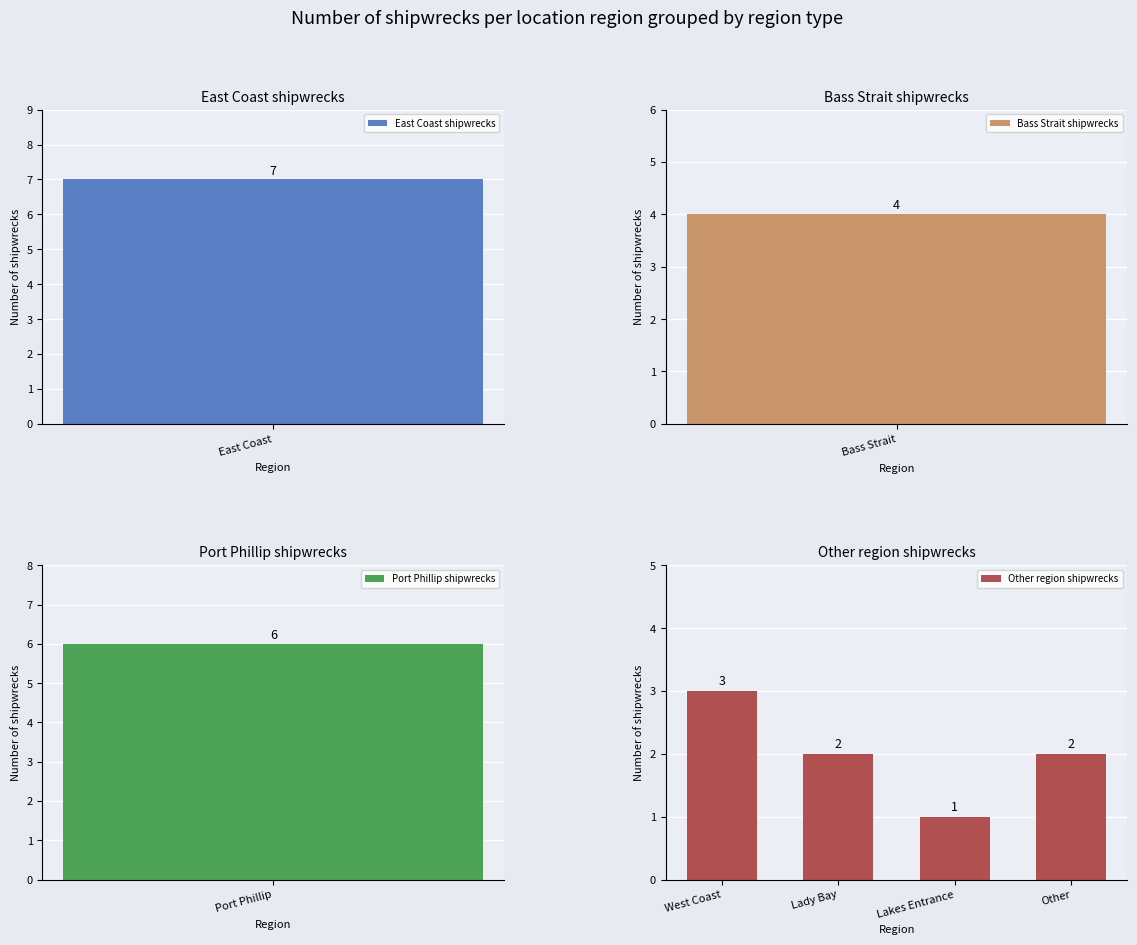

The Other region shipwrecks series shows 4 at West Coast. True or false?

False